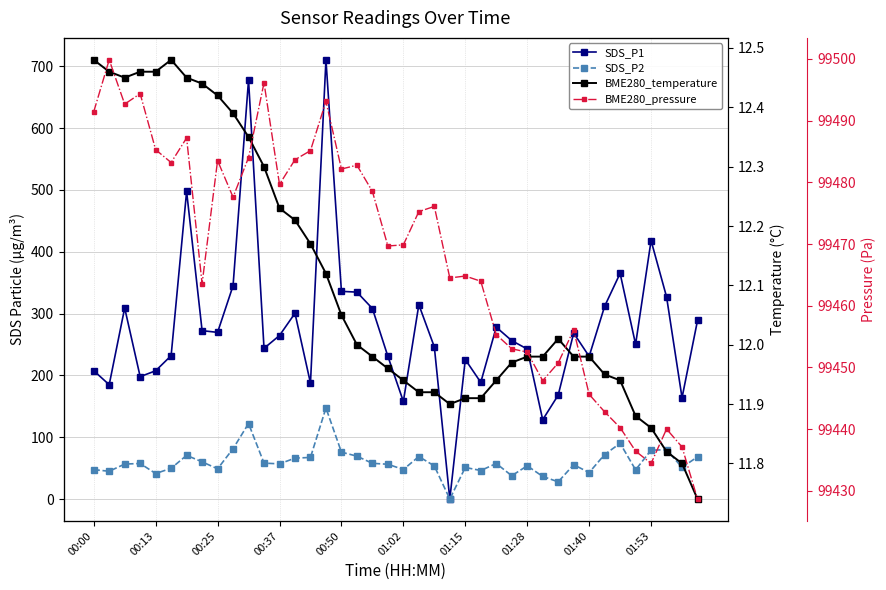

Which category has the highest value in the SDS_P1 series?

15